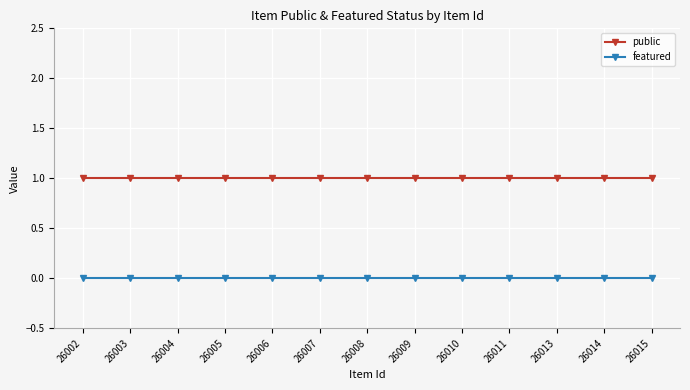

Reading left to right, extract all data points from this chart.

public: 1	1	1	1	1	1	1	1	1	1	1	1	1
featured: 0	0	0	0	0	0	0	0	0	0	0	0	0